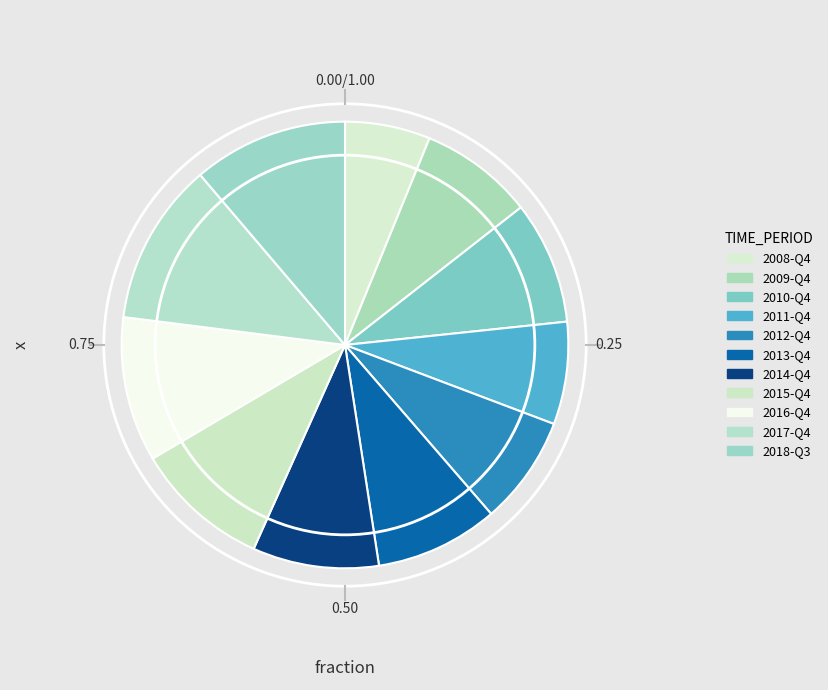

How many segments does this pie chart have?

11